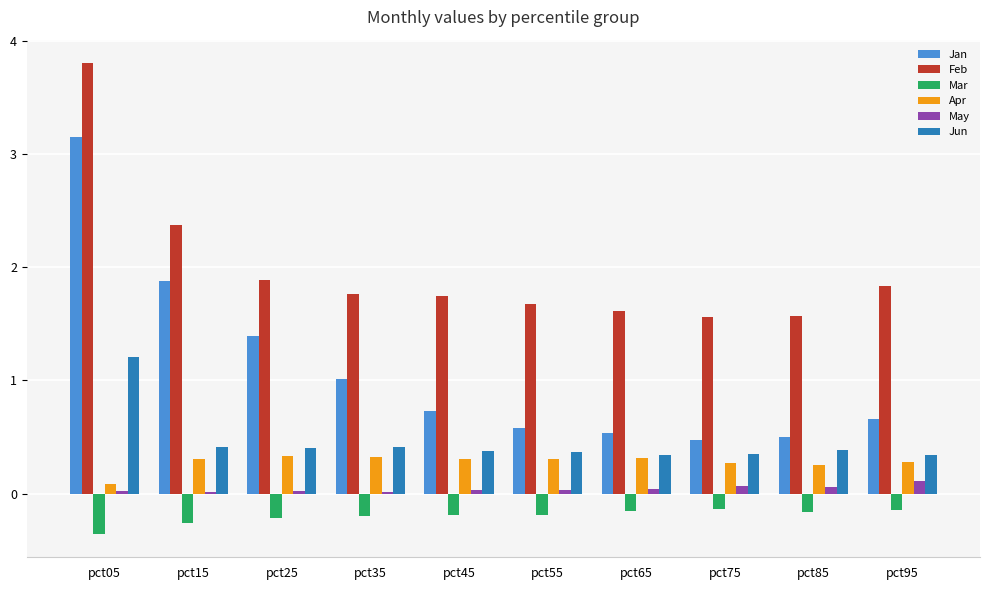

What is the average value of the Jun series?

0.5